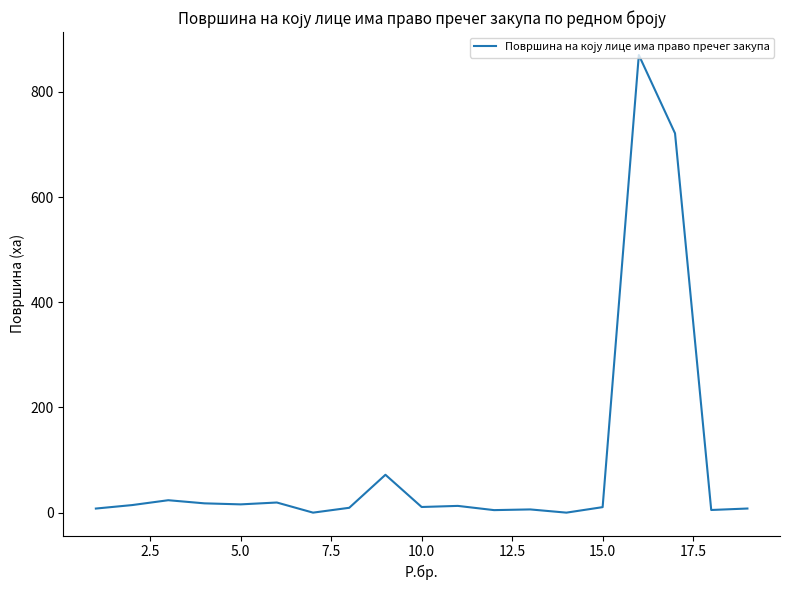

What is the greatest value displayed?

870.1